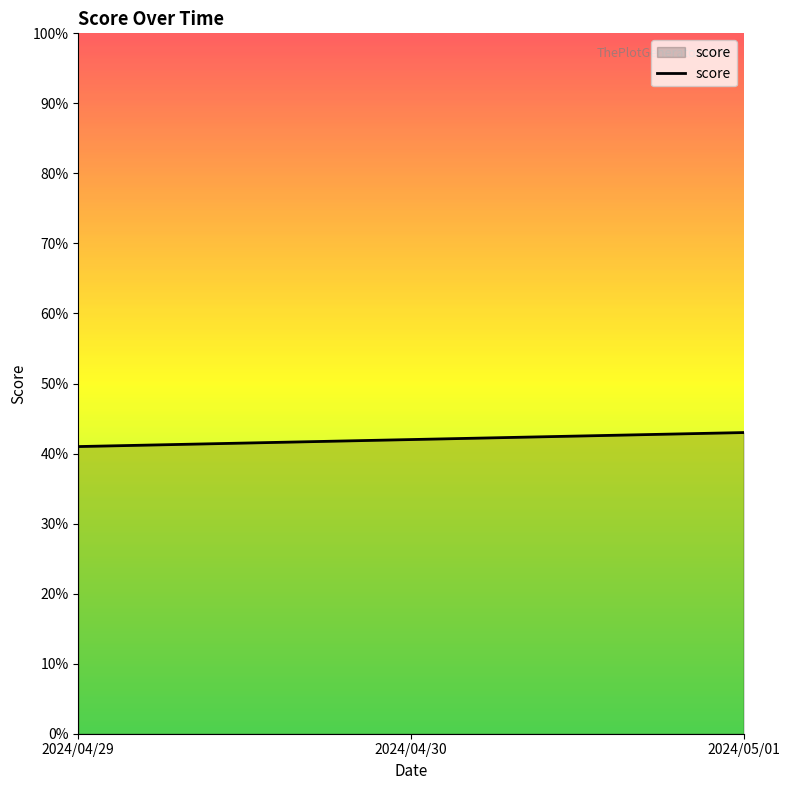

Rank the categories by value from highest to lowest.

2024/05/01, 2024/04/30, 2024/04/29